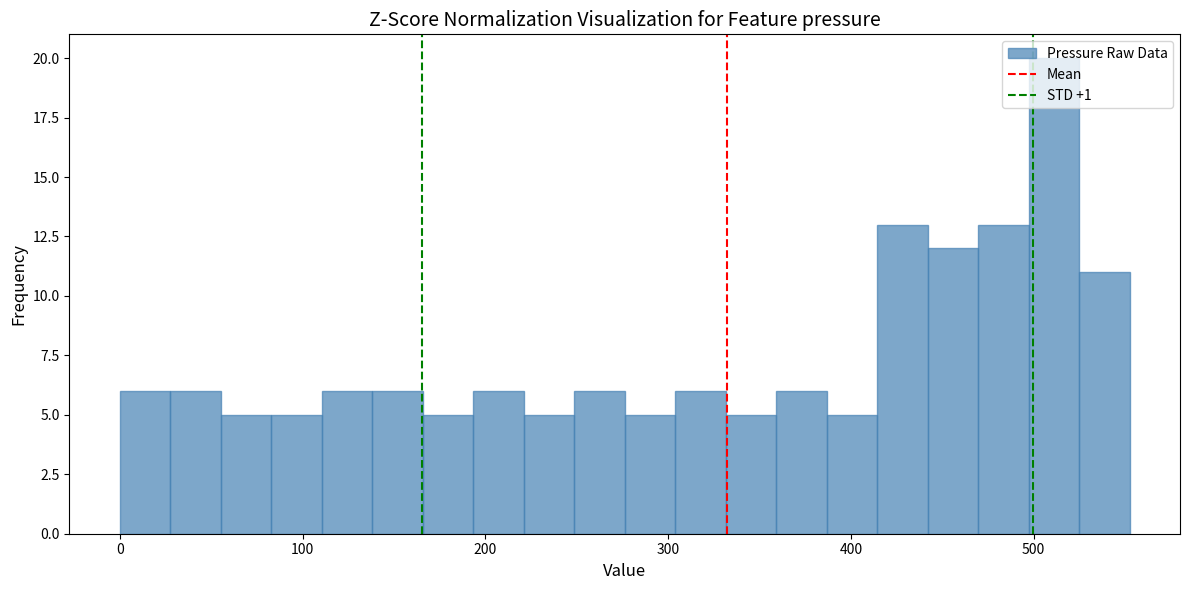

Read against the x-axis, roughly where is the centre of the tallest bar?

510